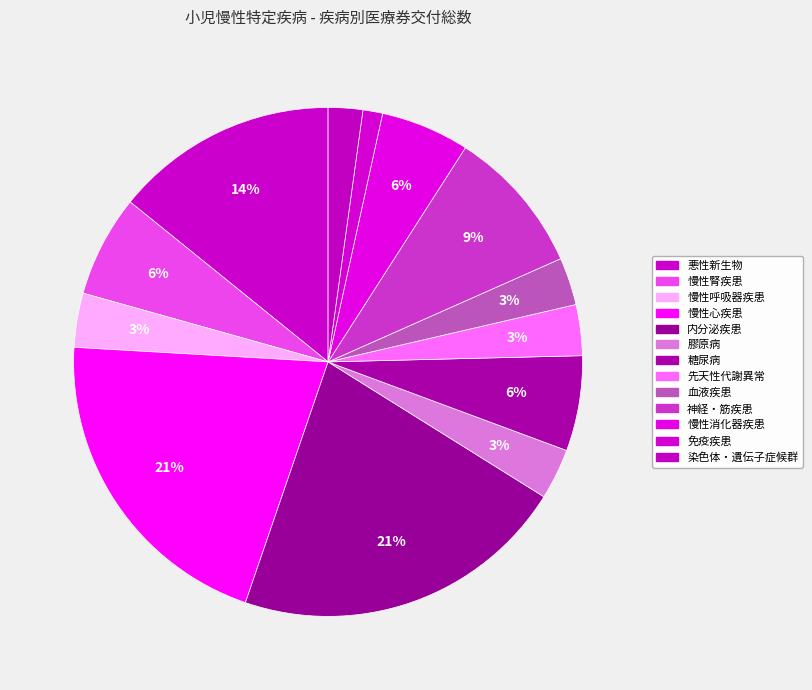

Count the number of slices in the pie.

13